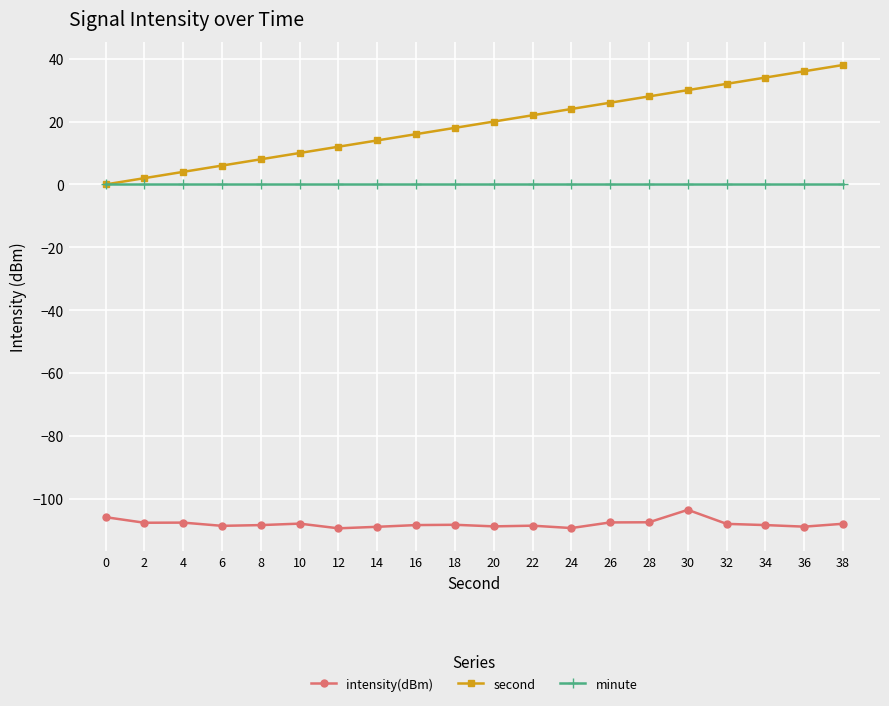

What is the value of the intensity(dBm) point at the 5th from the left?

-108.3